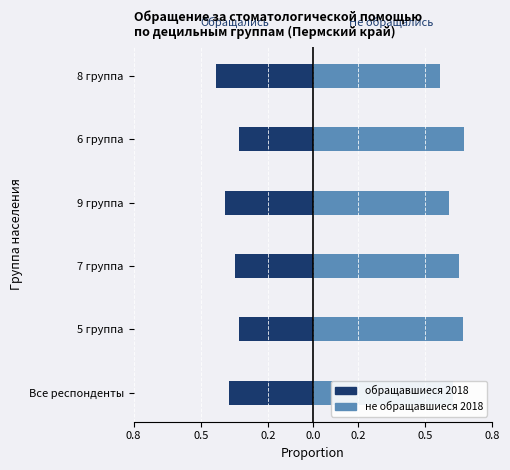

Does the chart contain stacked bars?

No